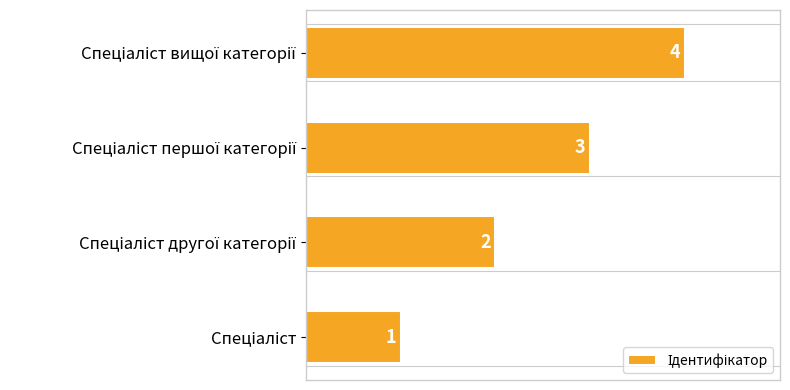

What is the difference between the maximum and second lowest values?

2